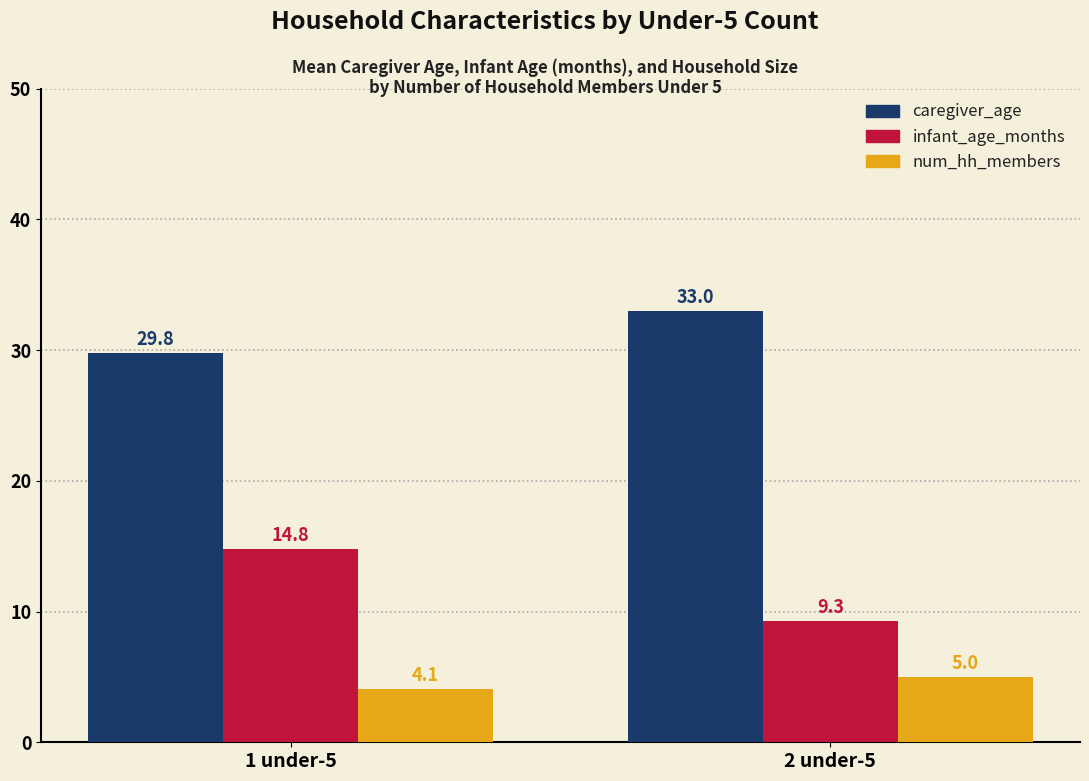

What is the sum of the caregiver_age values at 1 under-5 and 2 under-5?

62.8